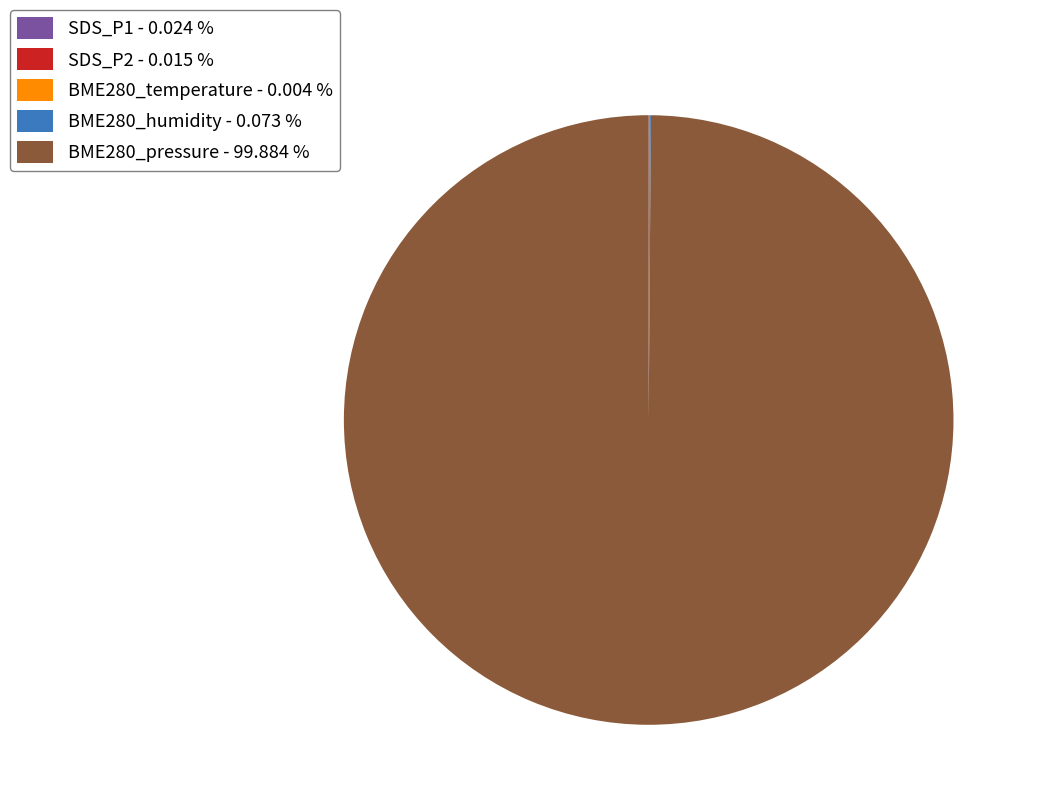

Does any single category account for the majority?

Yes